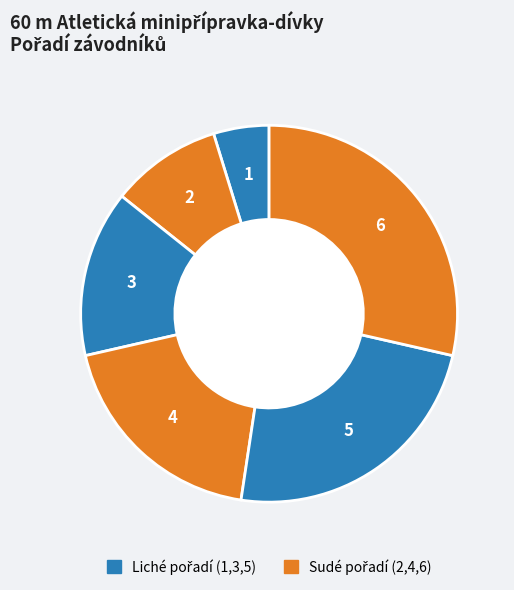

Count the number of slices in the pie.

6